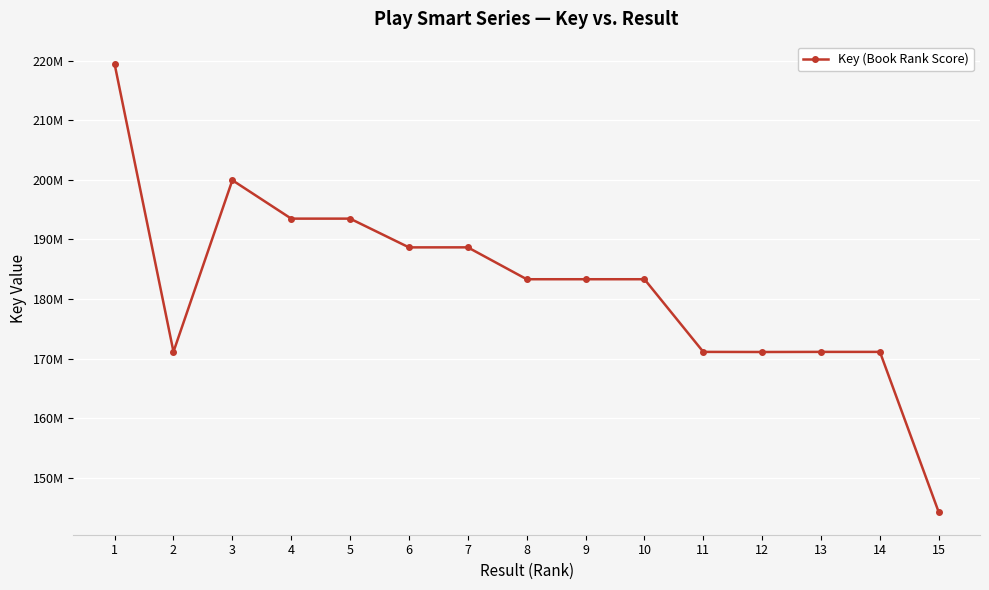

Does the chart have visible grid lines?

Yes